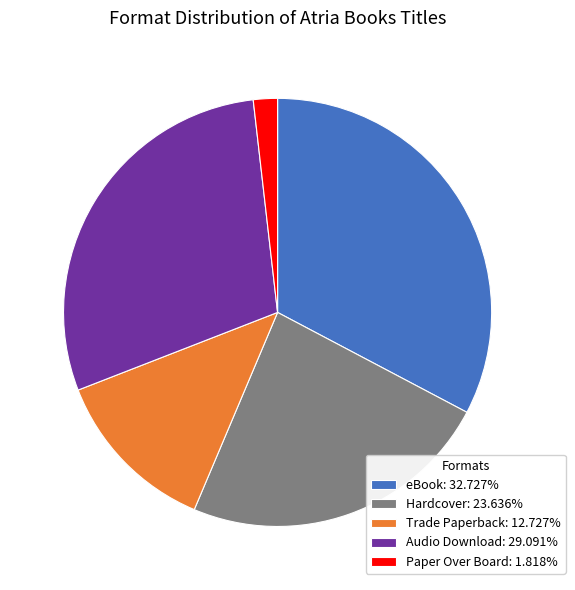

Does Audio Download: 29.091% represent more than half of the total?

No